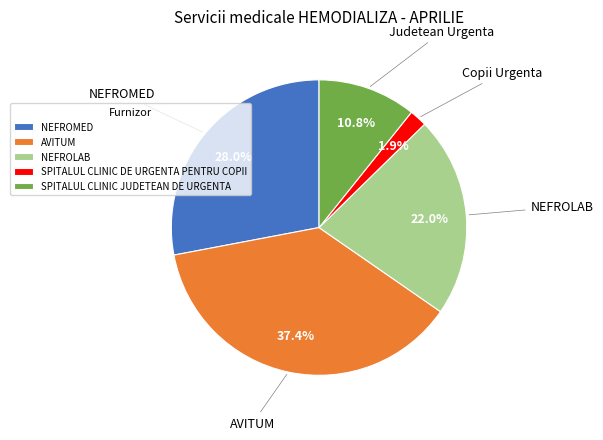

True or false: NEFROMED accounts for 18% of the total.

False